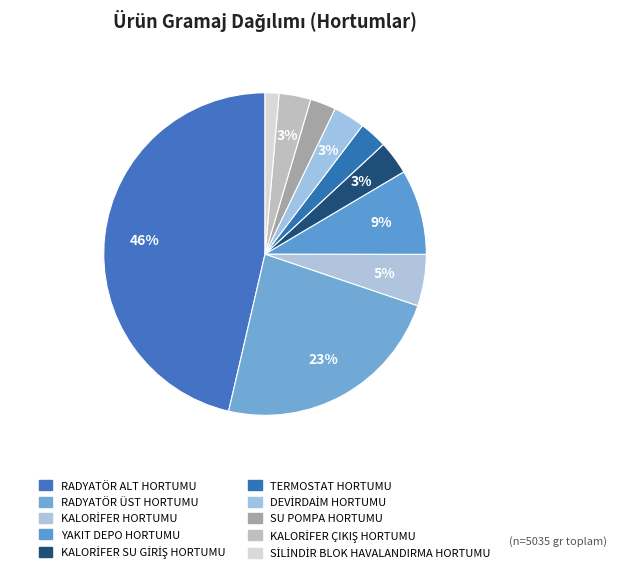

Count the number of slices in the pie.

10